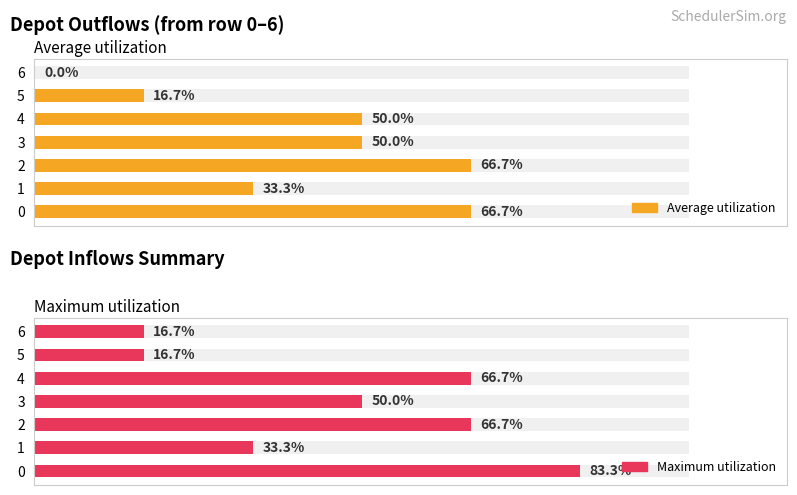

How many bars are there in each group?

2